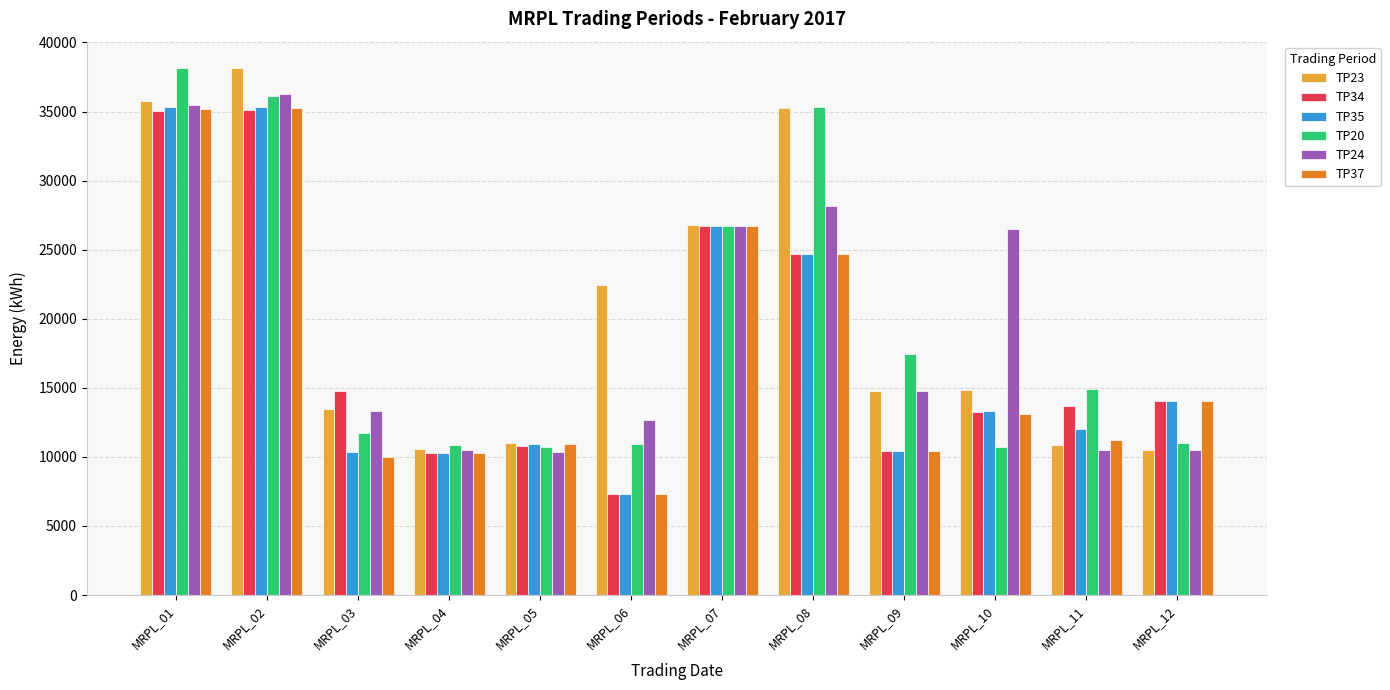

At which label is TP20 closest to 24425?

MRPL_07